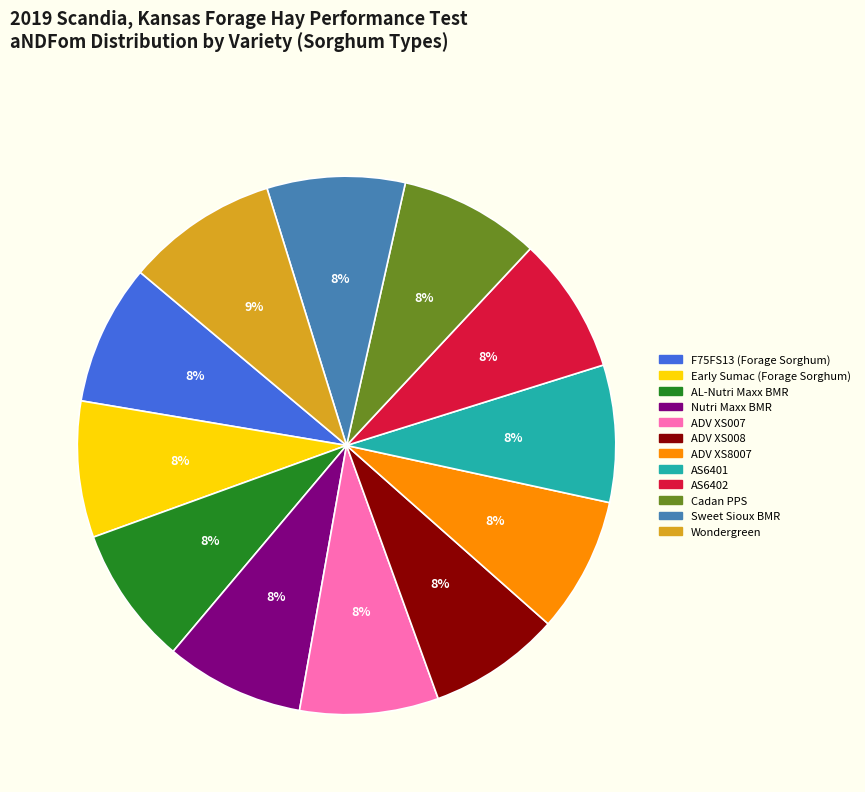

Which slice is the largest?

Wondergreen